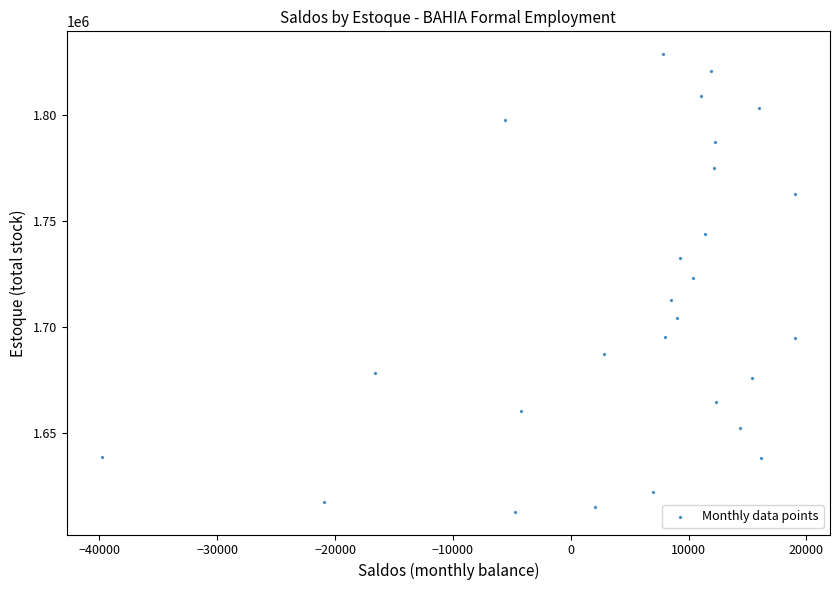

What is the range of X values (max minus min)?

58871